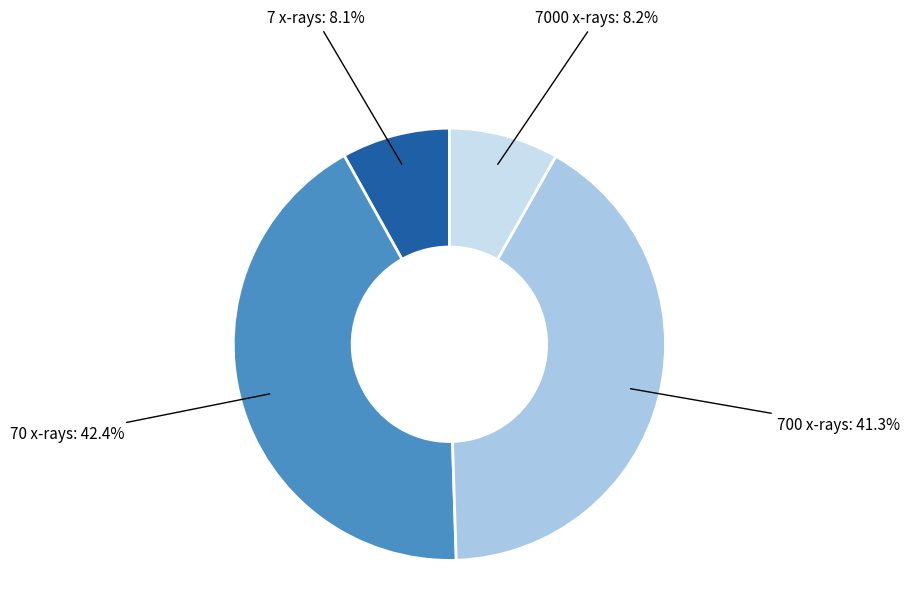

Approximately how many times larger is the value at 70 x-rays compared to 700 x-rays?

1.0